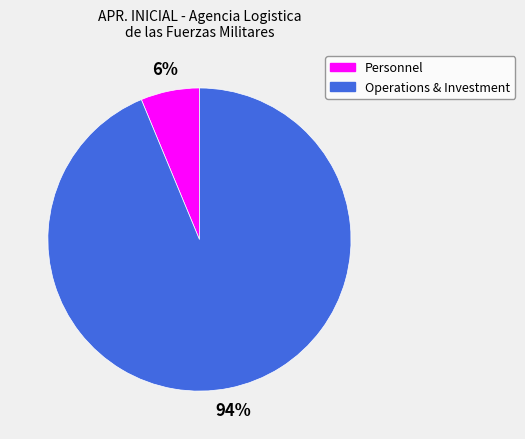

Does any single category account for the majority?

Yes